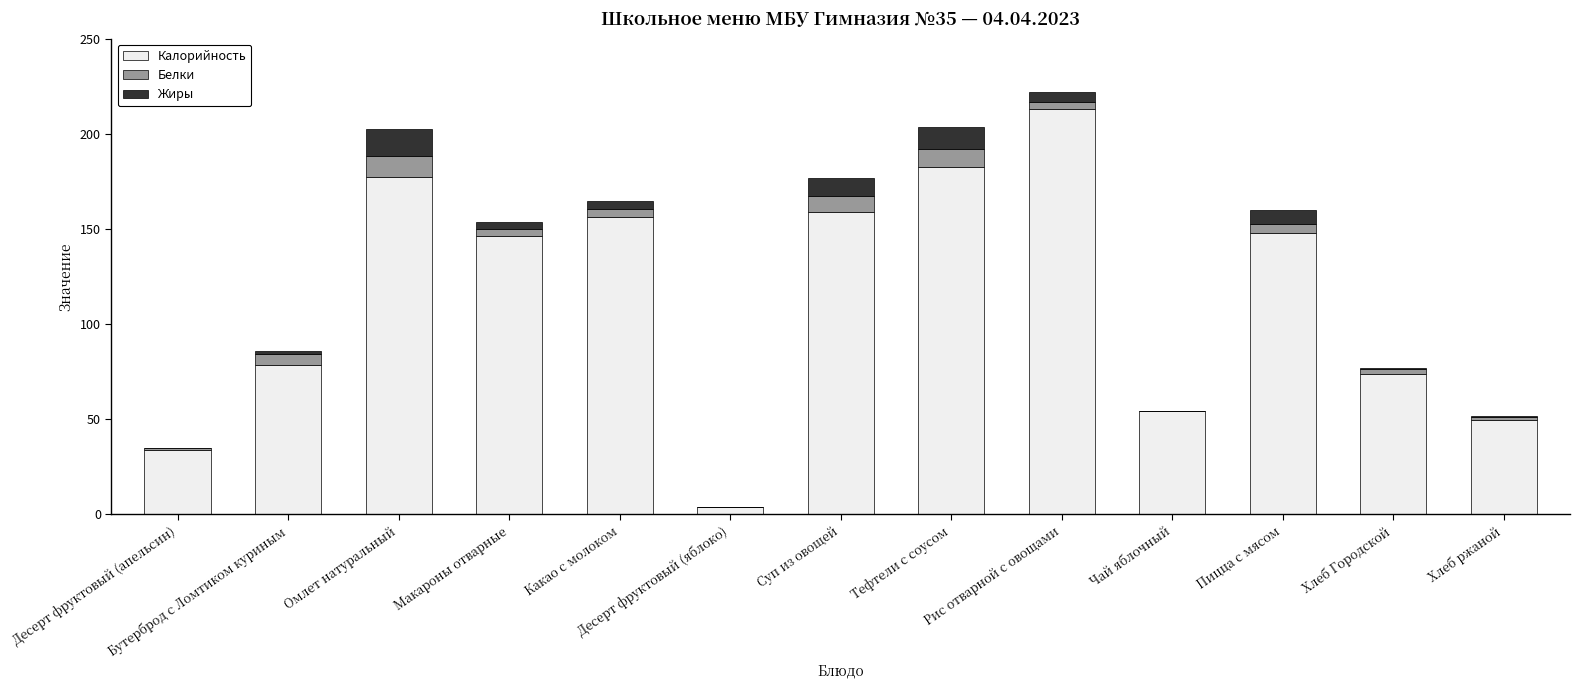

What is the average value of the Калорийность series?

113.5